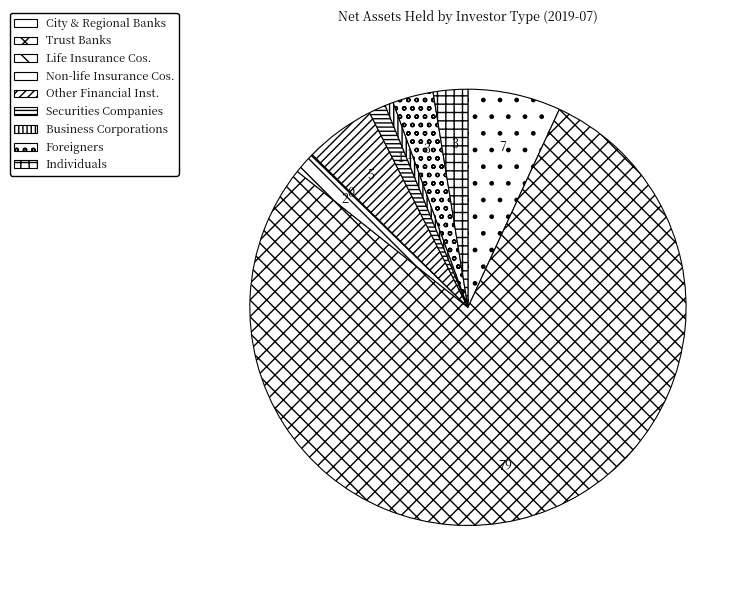

Which slice represents more than half of the pie?

Trust Banks